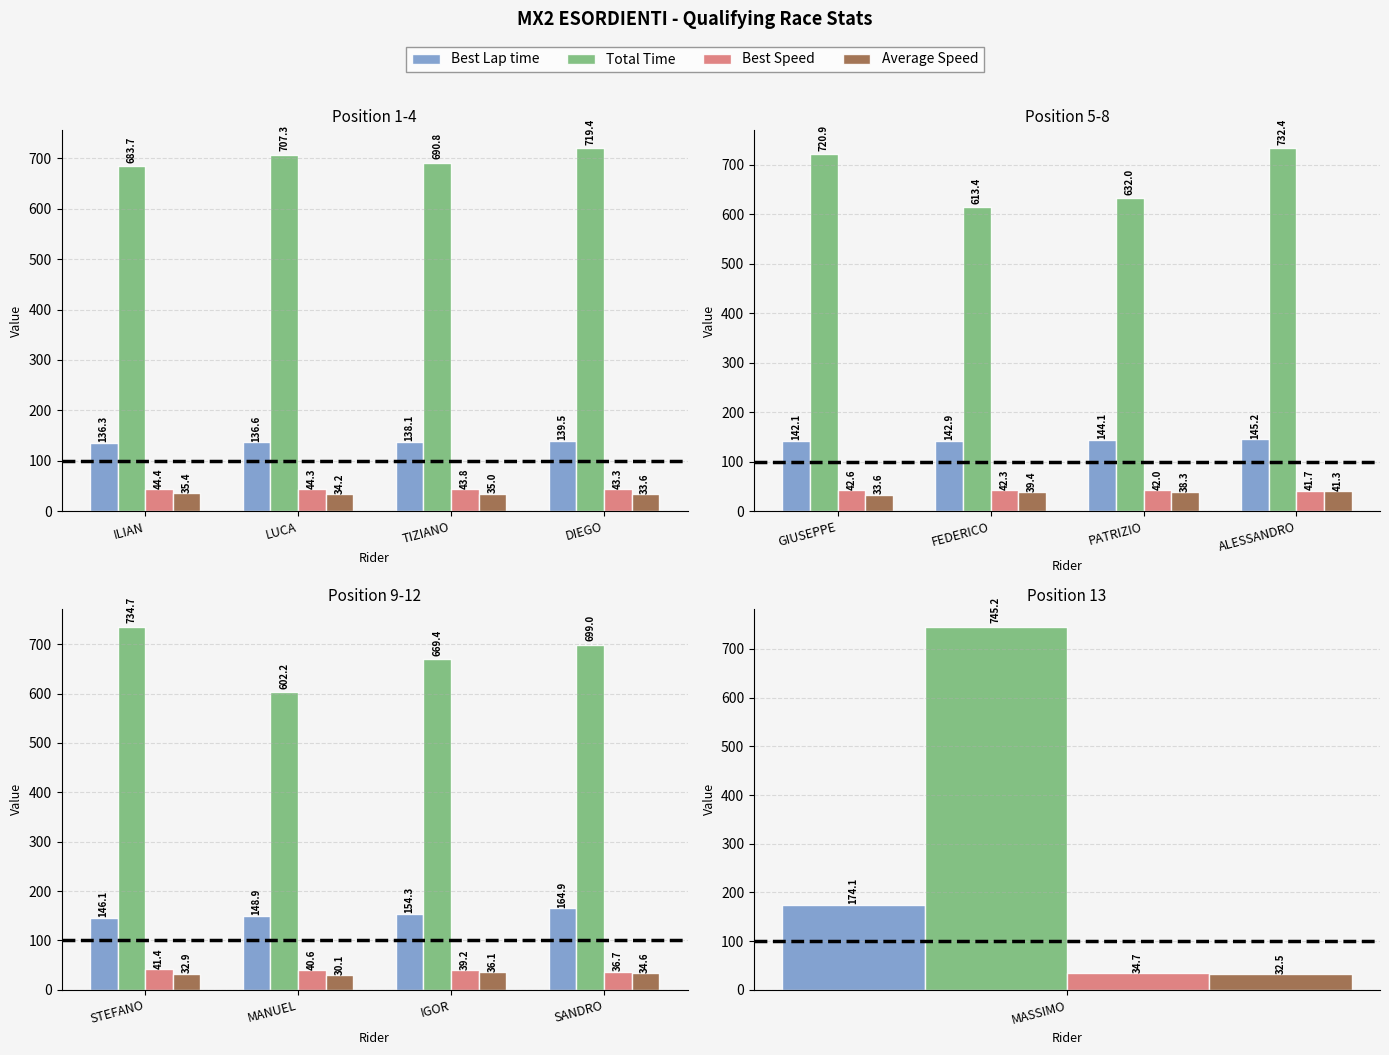

How many groups of bars are there?

4